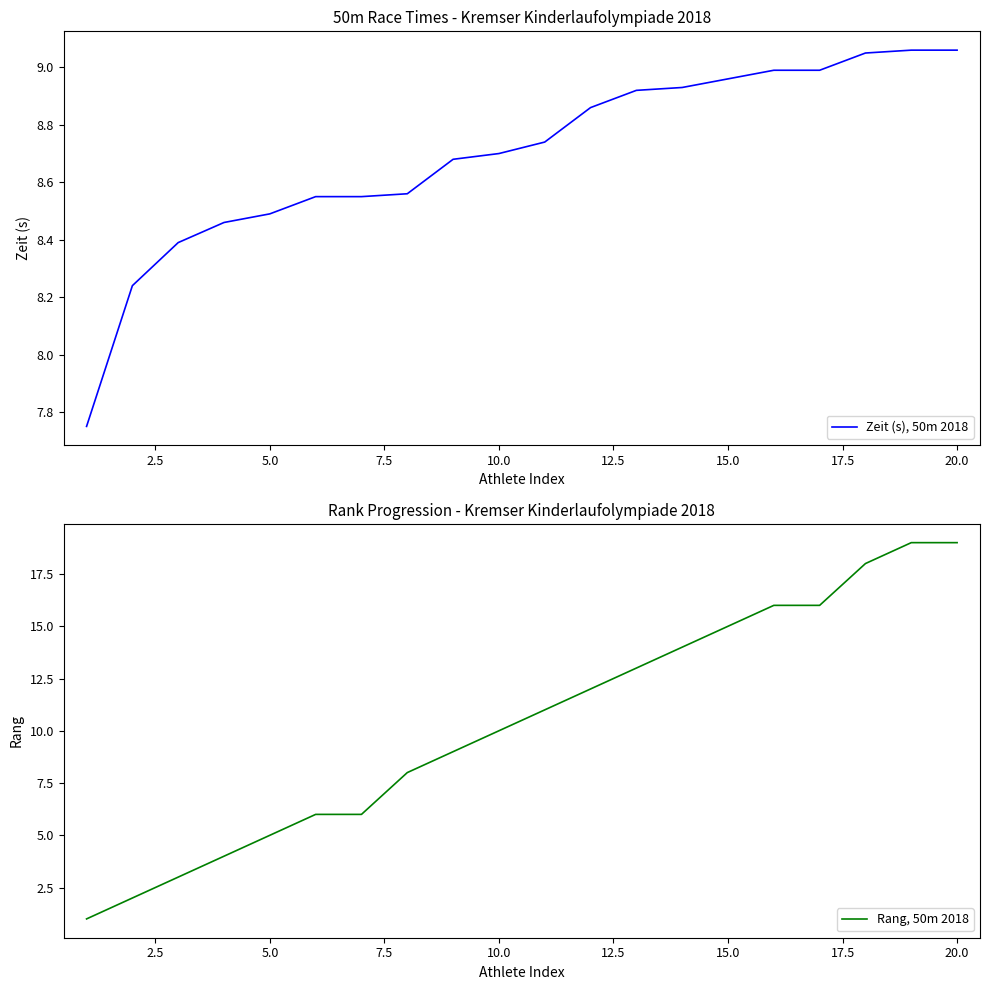

Is the value of Zeit (s), 50m 2018 at 2.5 greater than the value of Rang, 50m 2018 at 20.0?

No